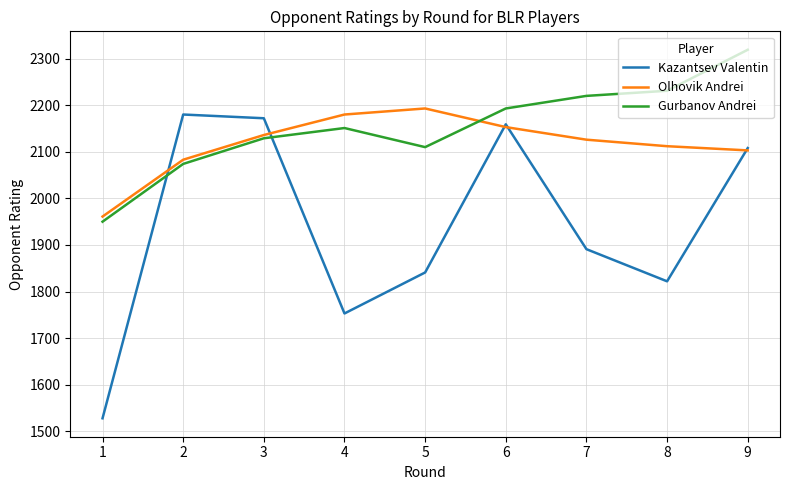

What are all the series names shown in the legend?

Kazantsev Valentin, Olhovik Andrei, Gurbanov Andrei